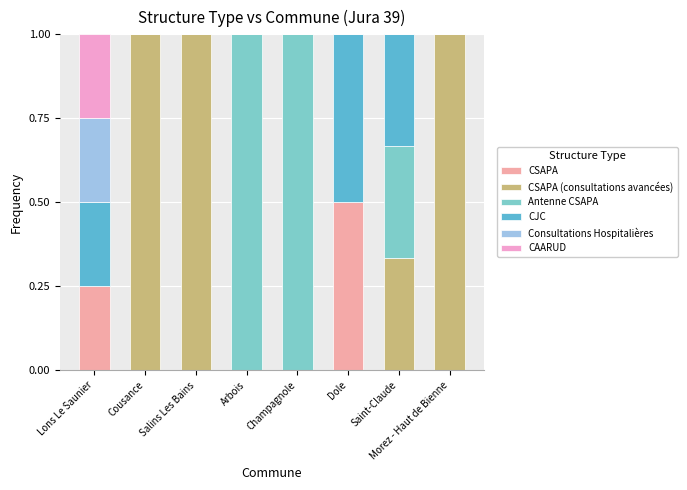

What is the total value across all series at Salins Les Bains?

1.0